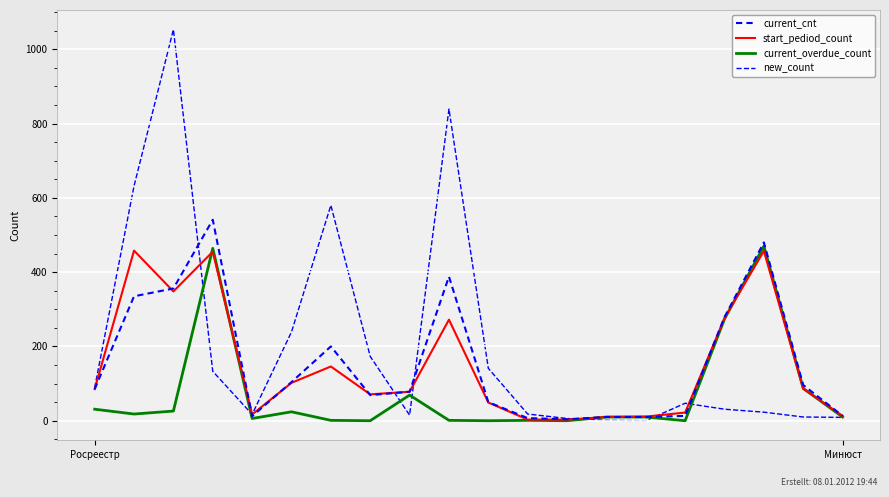

What is the value of the start_pediod_count point at the 16th from the left?

22